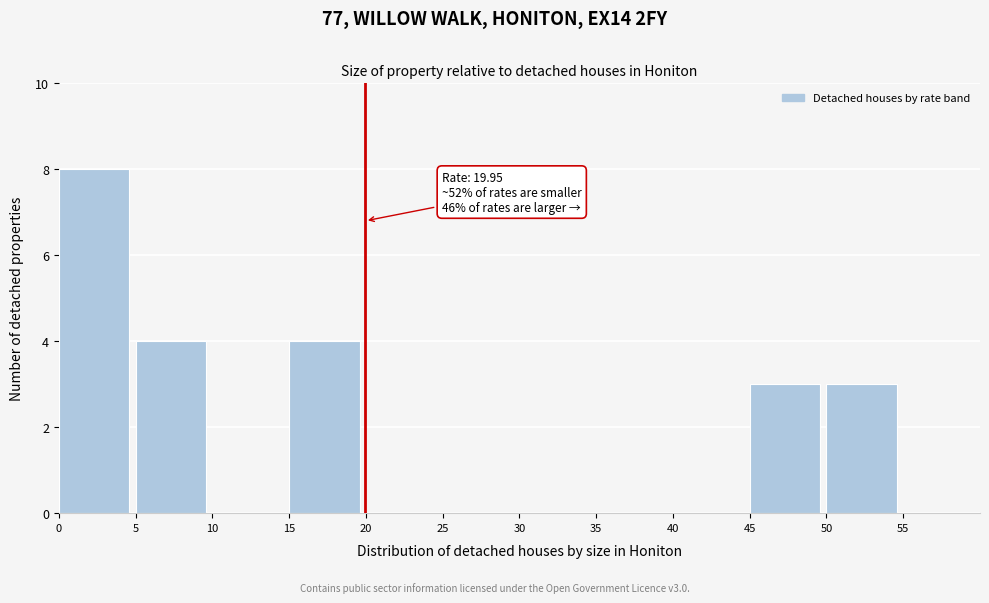

Which range on the x-axis has the tallest bar?

0 to 5